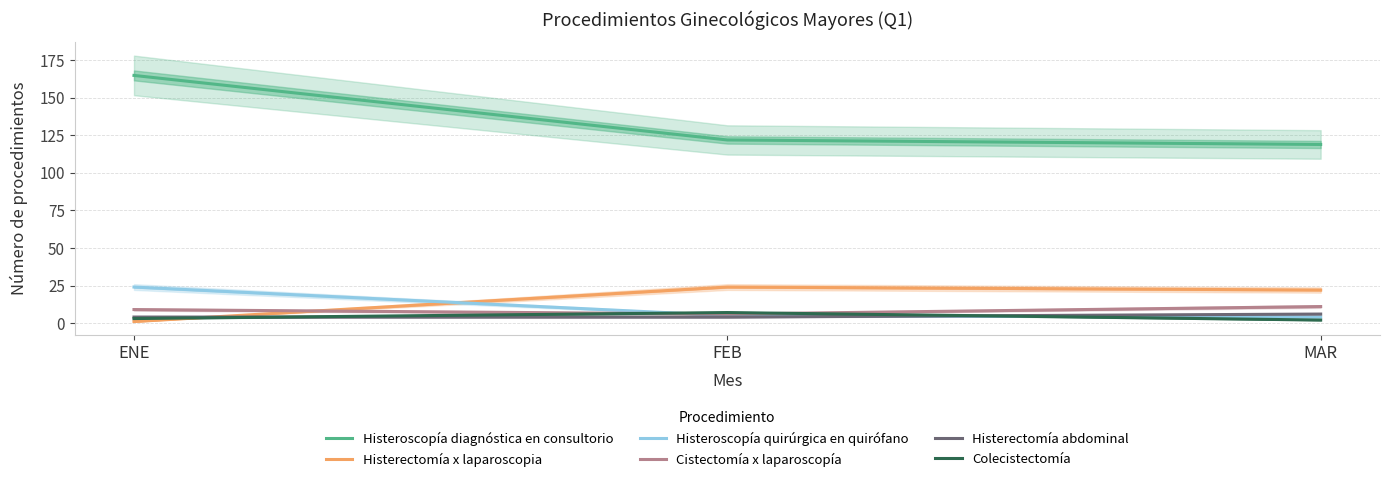

Reading left to right, list all the values displayed in this chart.

Histeroscopía diagnóstica en consultorio: ENE=165	FEB=122	MAR=119
Histerectomía x laparoscopia: ENE=1	FEB=24	MAR=22
Histeroscopía quirúrgica en quirófano: ENE=24	FEB=5	MAR=4
Cistectomía x laparoscopía: ENE=9	FEB=6	MAR=11
Histerectomía abdominal: ENE=4	FEB=4	MAR=6
Colecistectomía: ENE=3	FEB=7	MAR=2